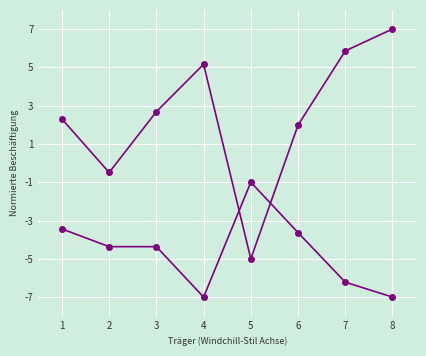

How many data points does each series have?

8